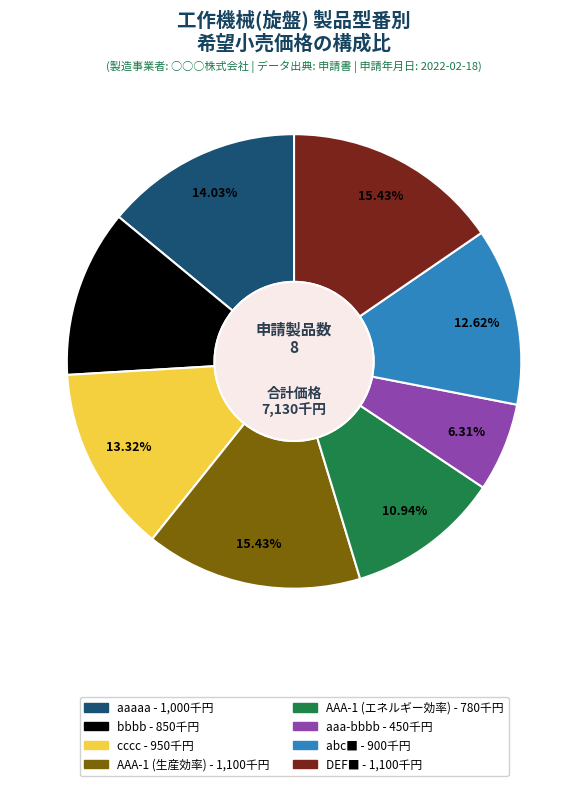

To the nearest percent, what is the difference between the largest and smallest slice percentages?

9%